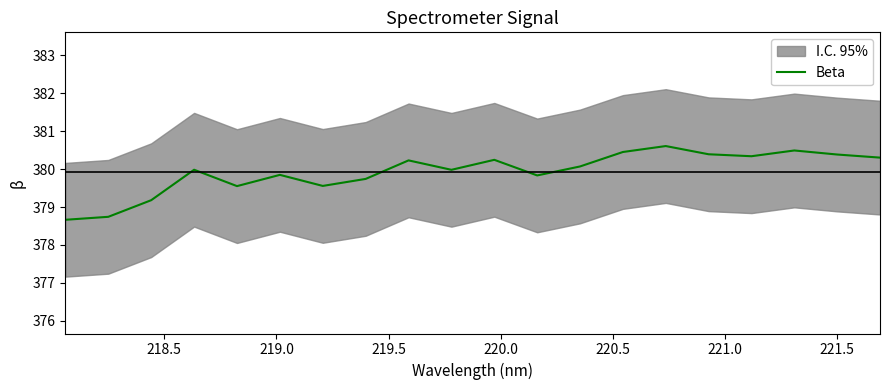

What is the lowest value of the Beta series?

378.7